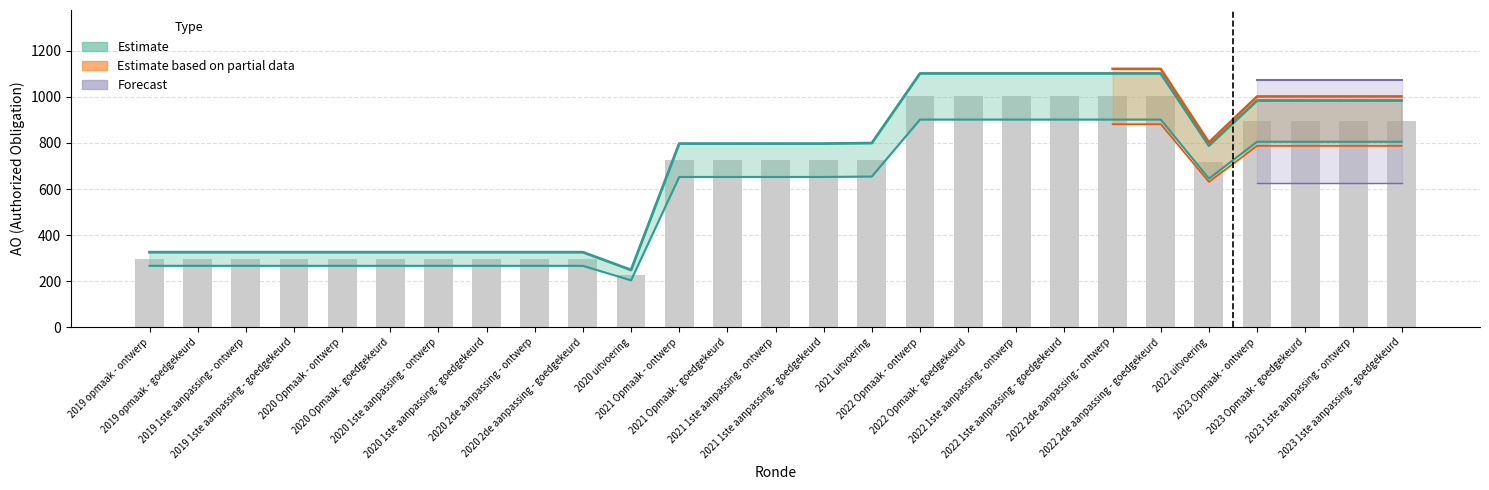

The value at 2022 2de aanpassing - goedgekeurd is 1102.2. True or false?

True